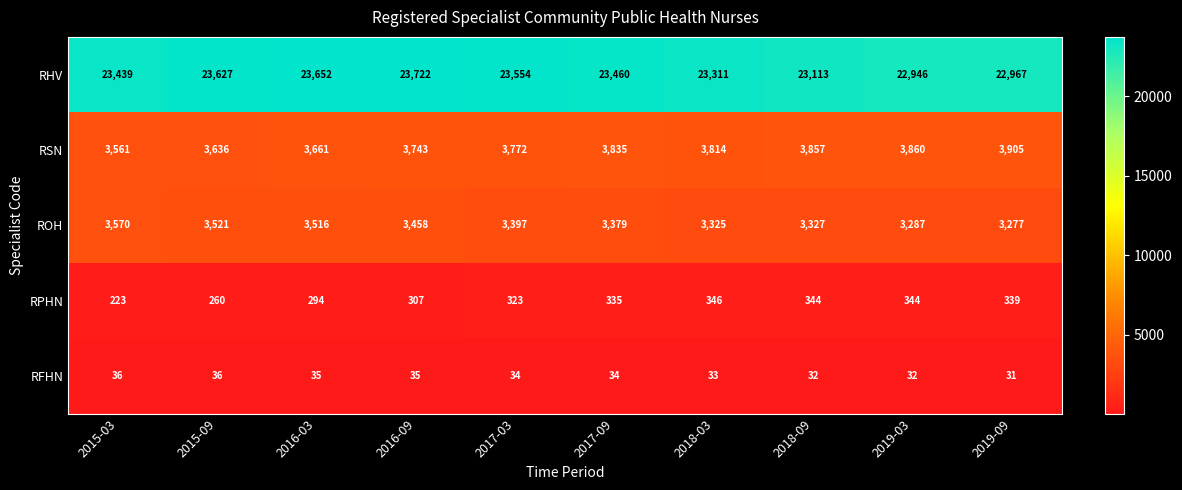

Count the number of categories in the chart.

10